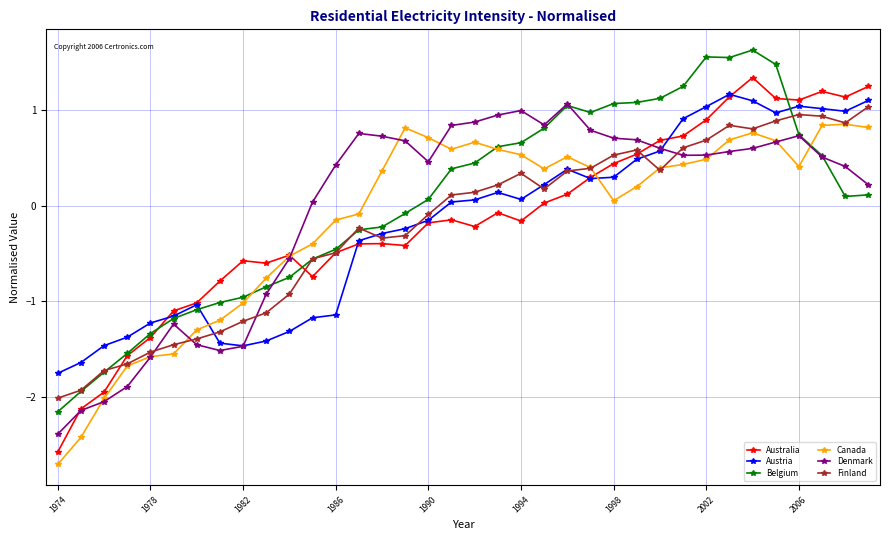

What is the highest value of the Denmark series?

1.1